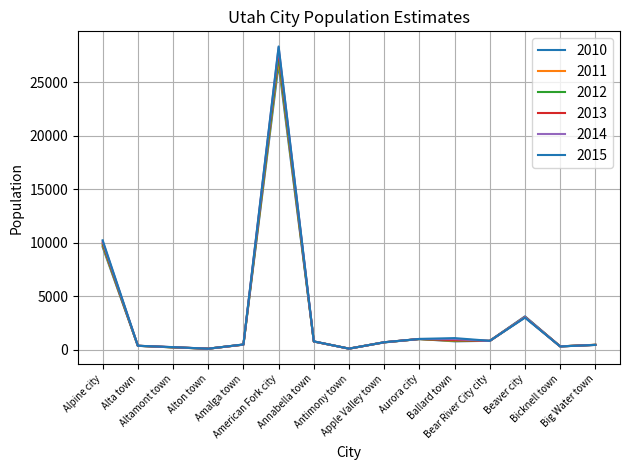

Where do 2011 and 2014 first cross each other?

Altamont town and Alton town